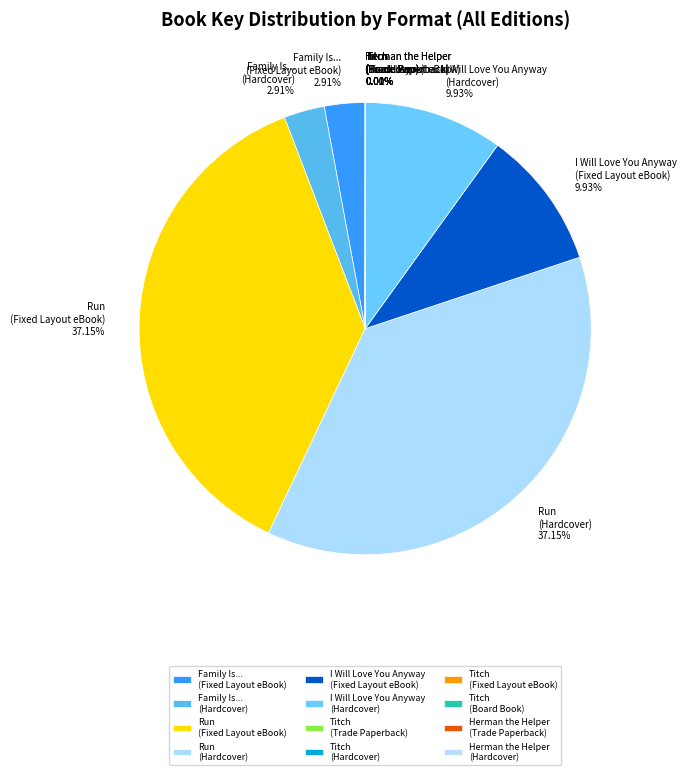

Which has a higher value, Run (Hardcover) or Family Is... (Hardcover)?

Run (Hardcover)